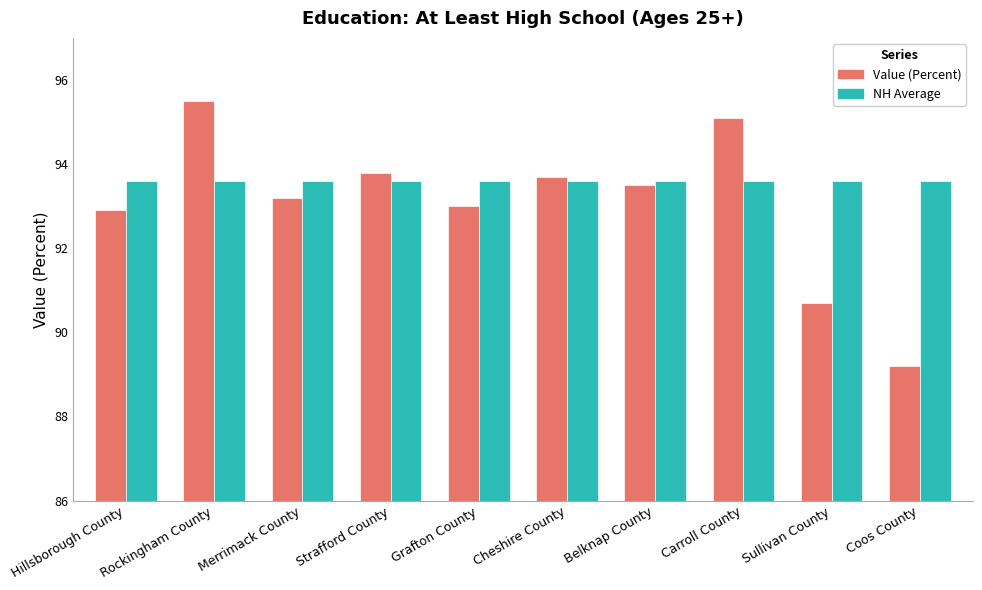

What is the total value across all series at Coos County?

182.8